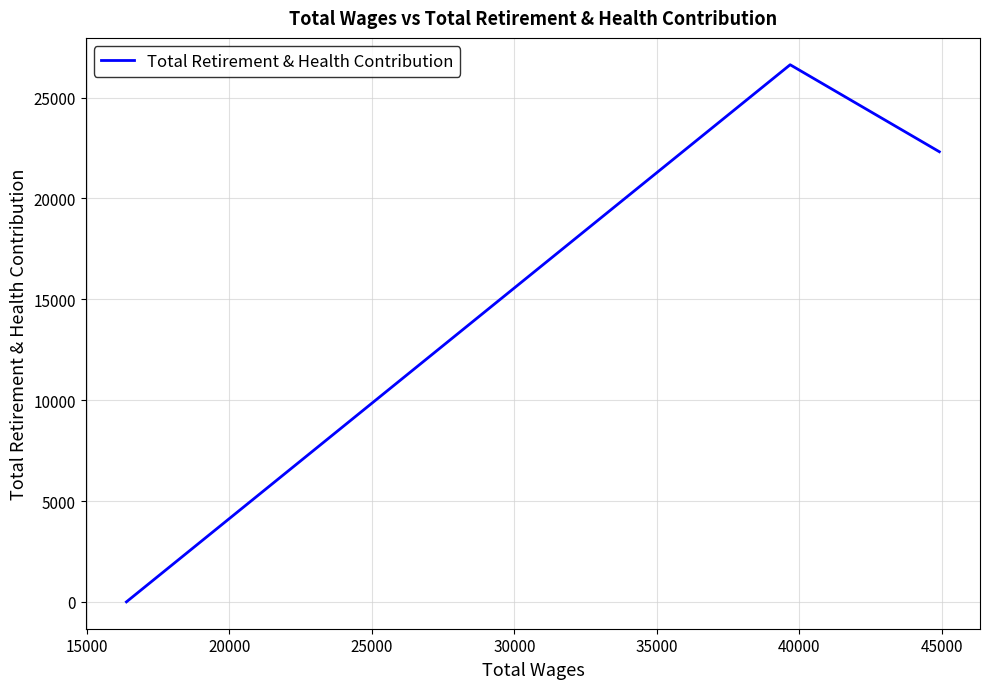

Reading left to right, extract all data points from this chart.

0	26628	22315